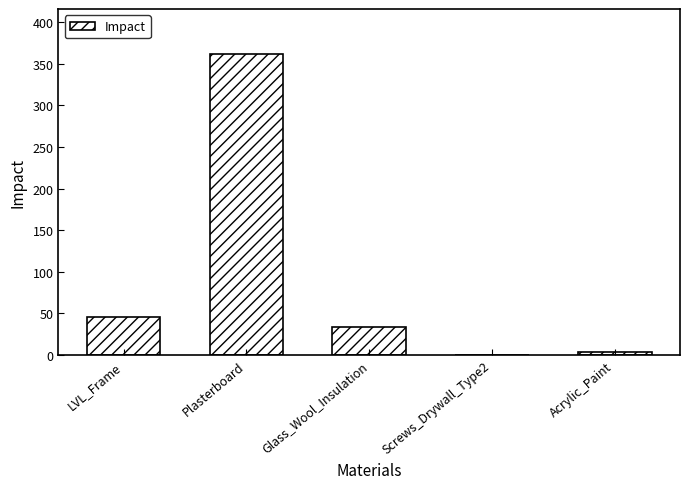

At which label is the value closest to 181?

LVL_Frame